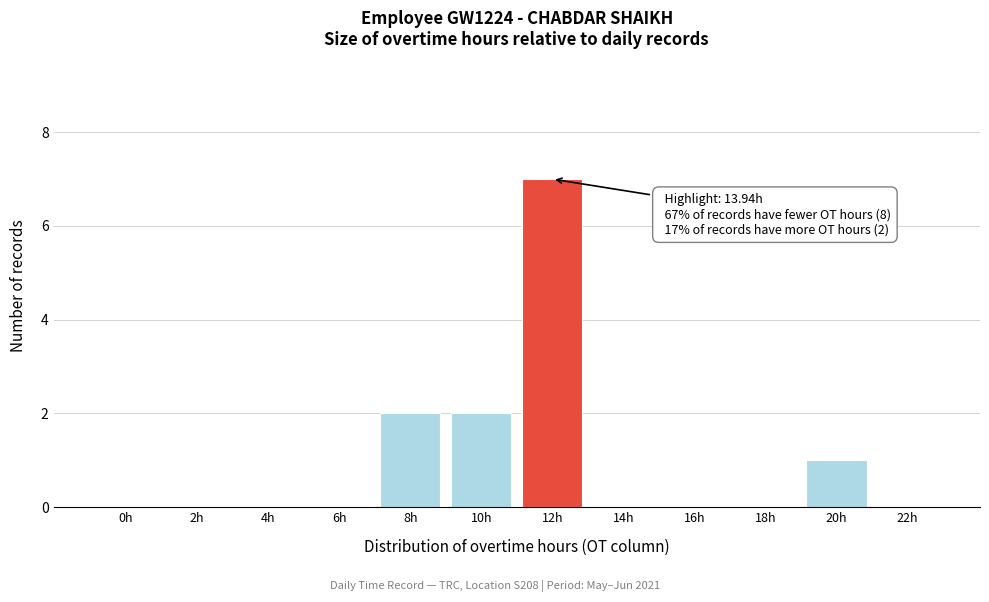

Reading left to right, list all the values displayed in this chart.

0h=0	2h=0	4h=0	6h=0	8h=2	10h=2	12h=7	14h=0	16h=0	18h=0	20h=1	22h=0